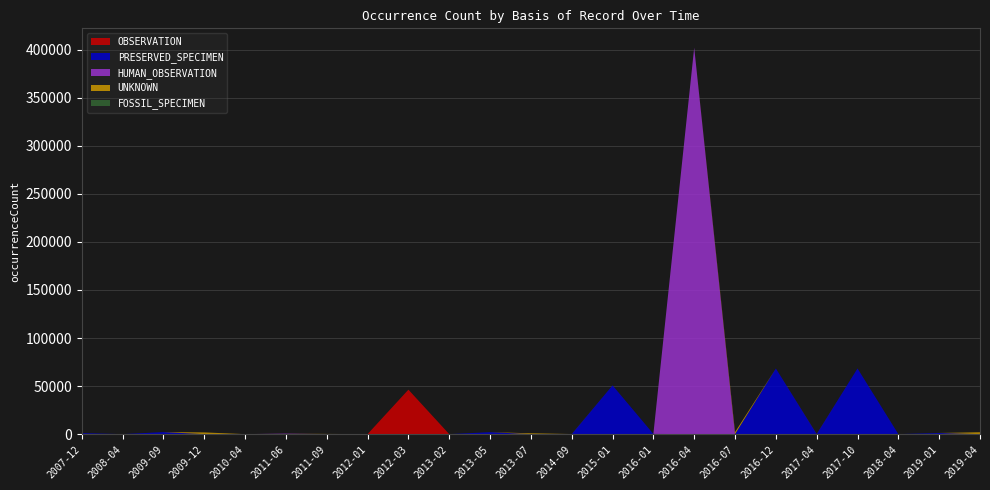

What is the highest value of the OBSERVATION series?

46259